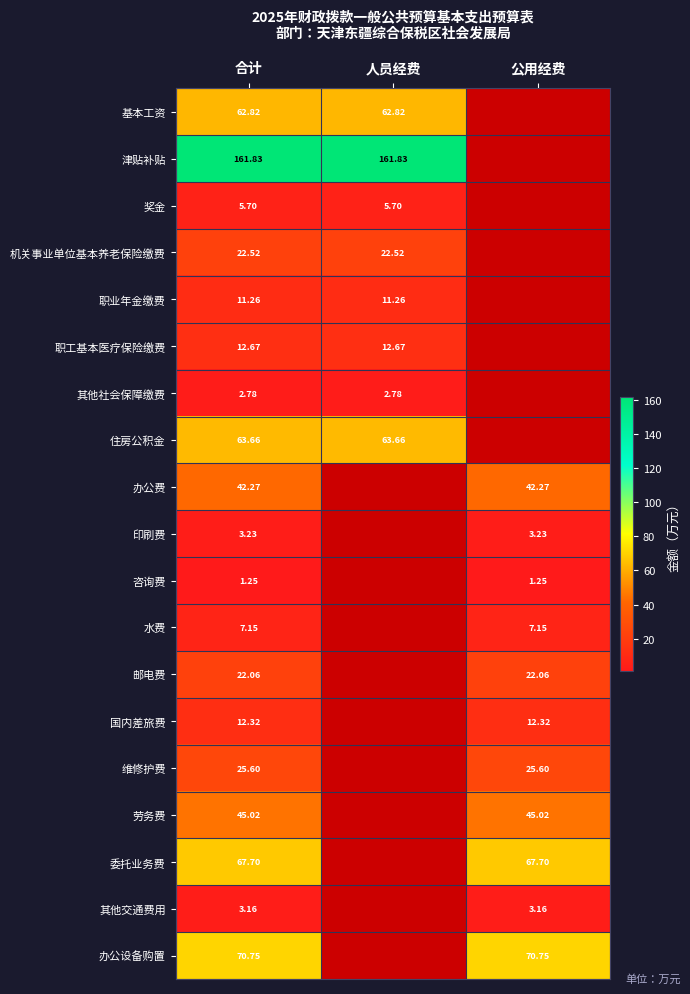

At which label is 办公设备购置 closest to 70?

合计